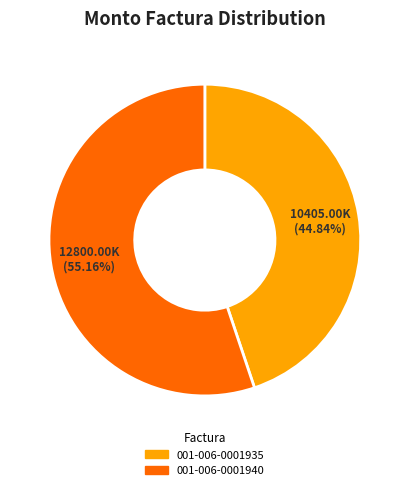

Which slice is the largest?

001-006-0001940